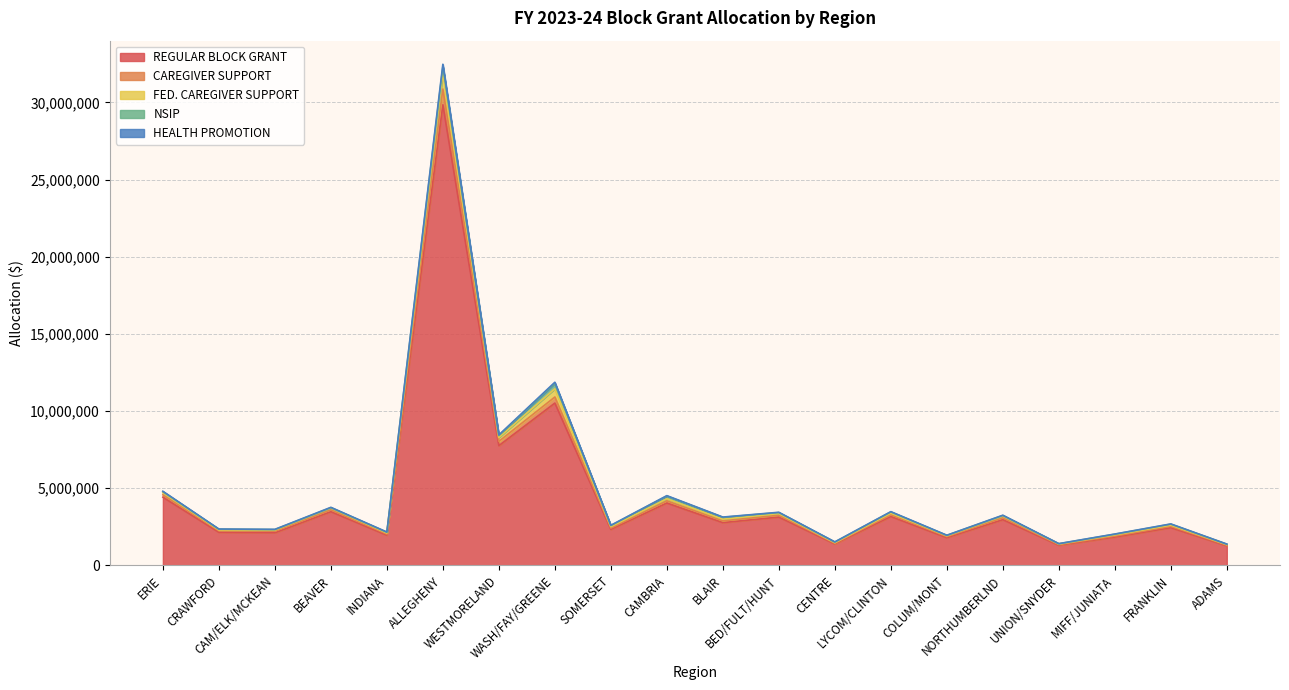

Does the chart have visible grid lines?

Yes